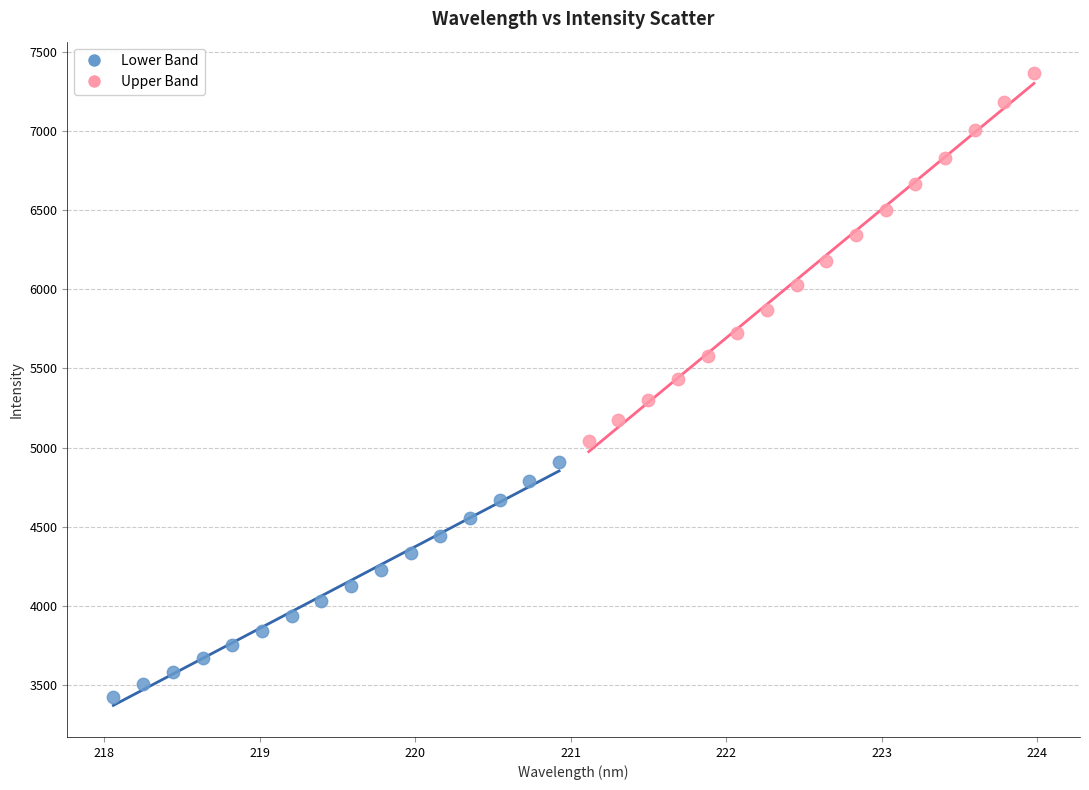

What are all the series names shown in the legend?

Lower Band, Upper Band